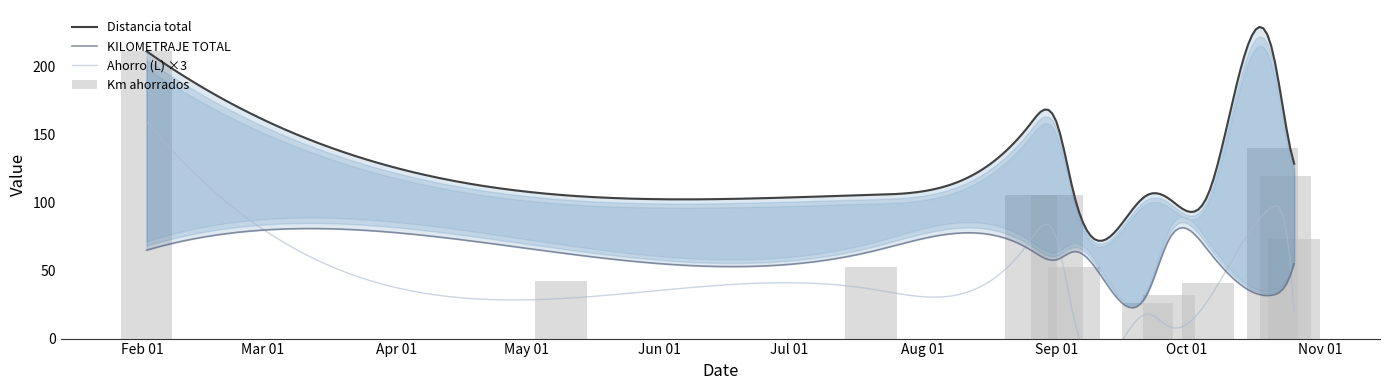

Which series has the largest total across all categories?

Distancia total